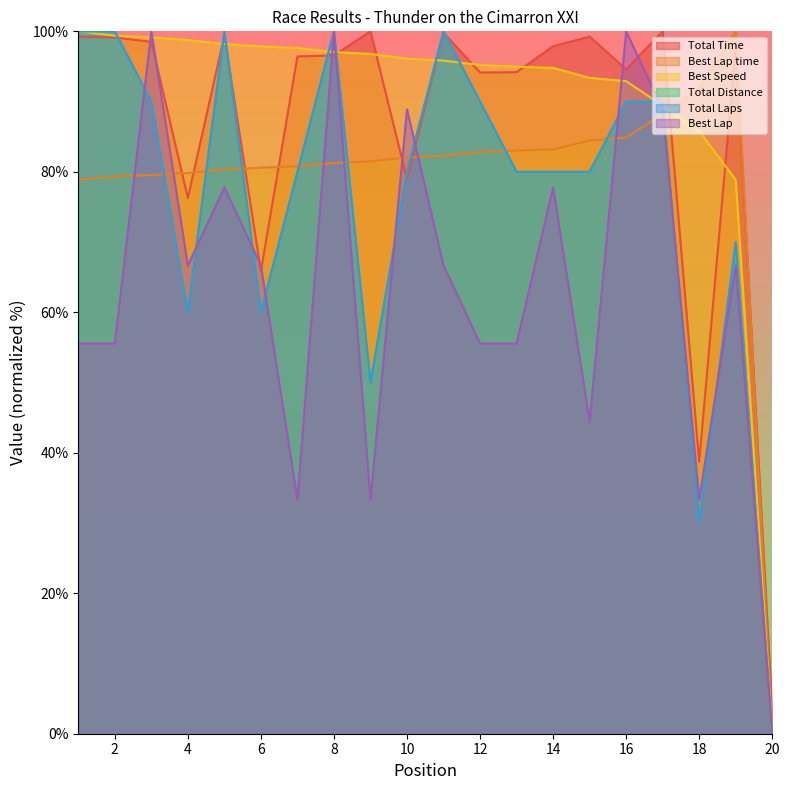

How many lines are shown in the chart?

6